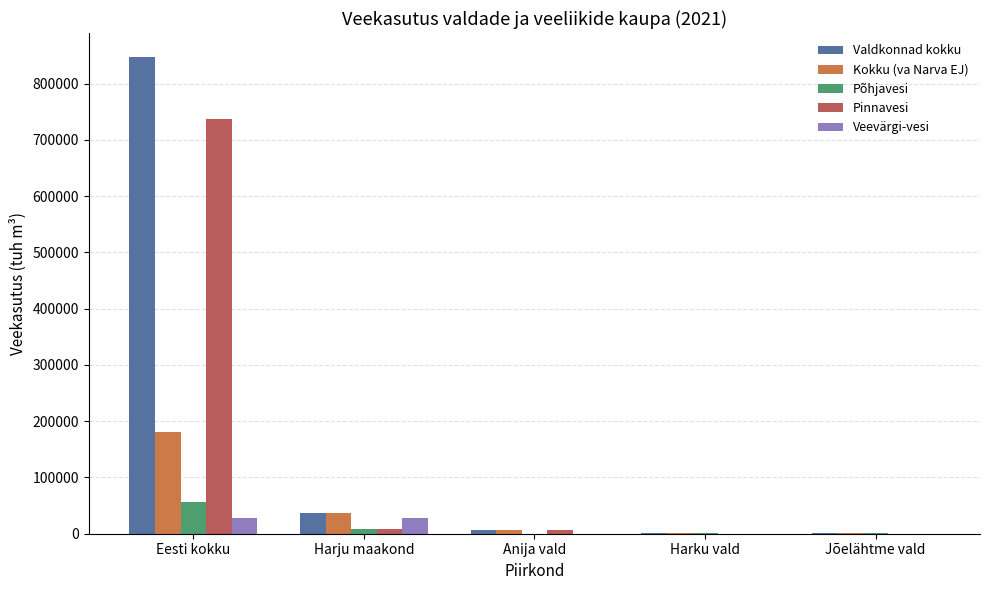

What is the sum of all Kokku (va Narva EJ) values?

225596.0